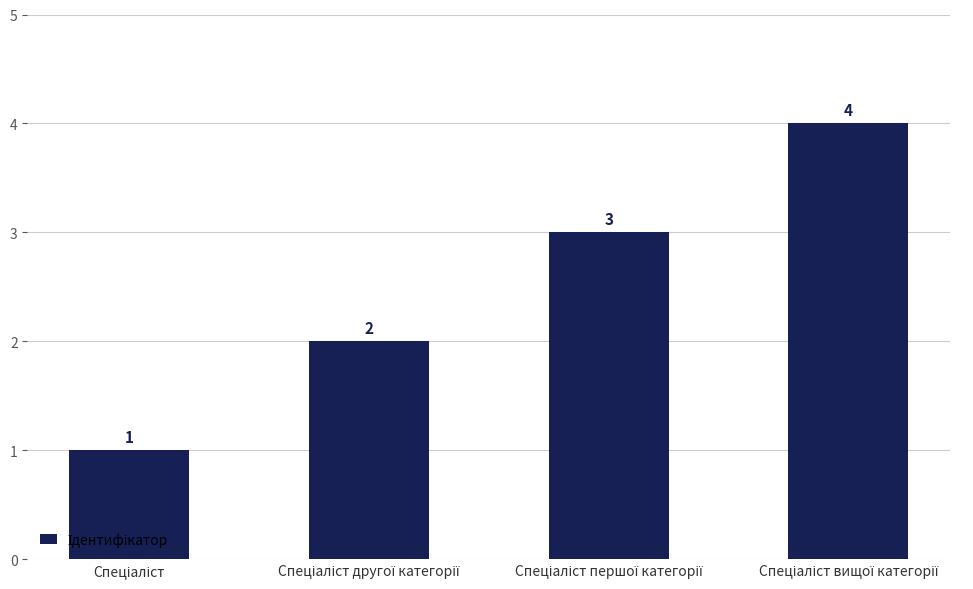

What is the sum of all values?

10